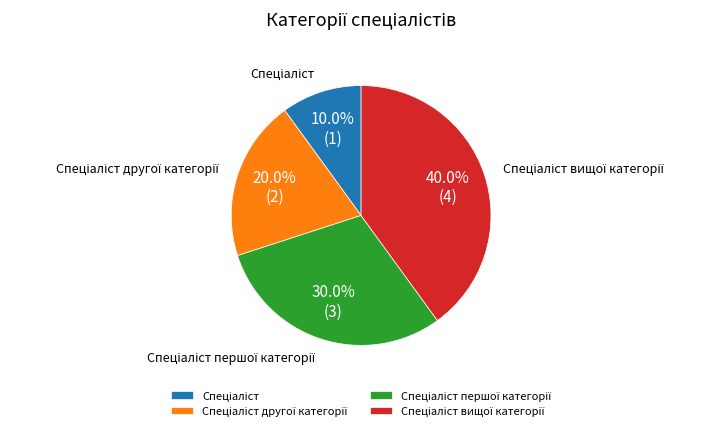

Does any single category account for the majority?

No